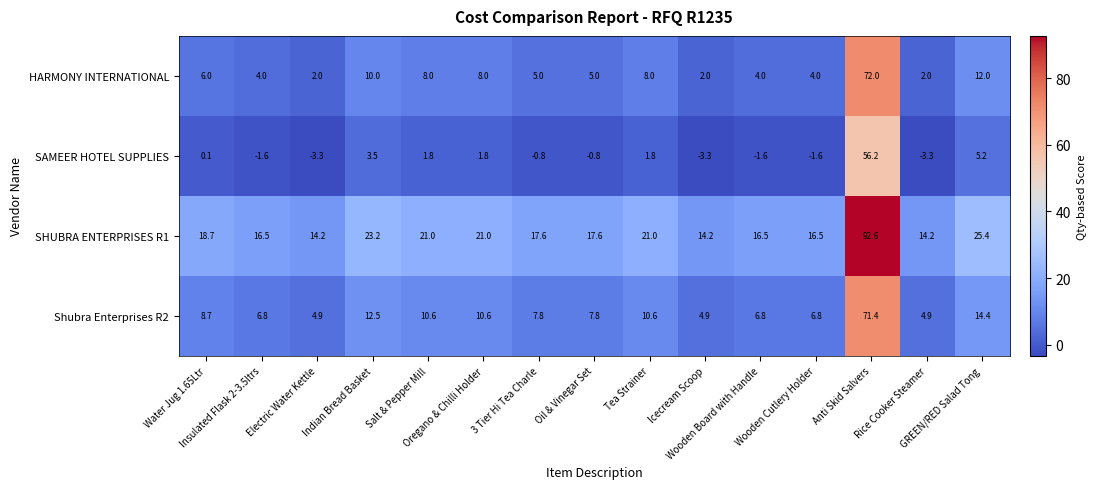

At Oil & Vinegar Set, list the series in order from largest to smallest.

SHUBRA ENTERPRISES R1, Shubra Enterprises R2, HARMONY INTERNATIONAL, SAMEER HOTEL SUPPLIES